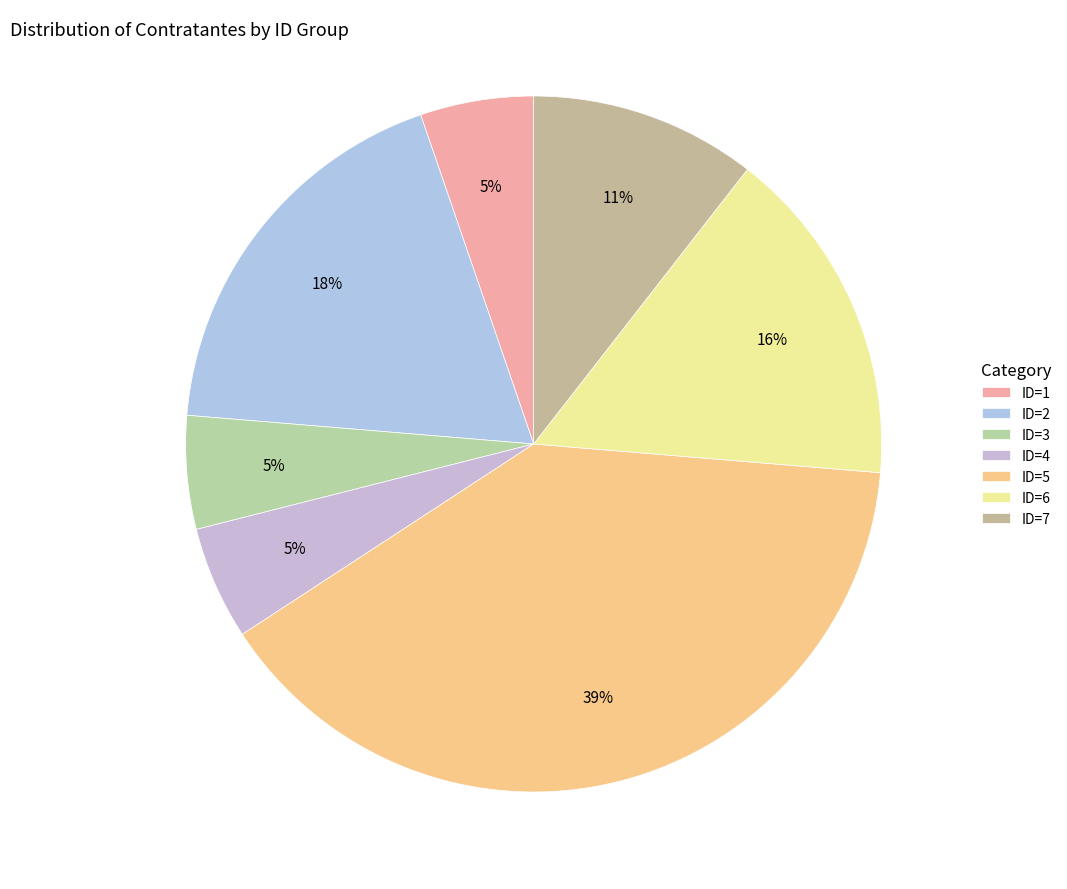

How many slices are in this pie chart?

7